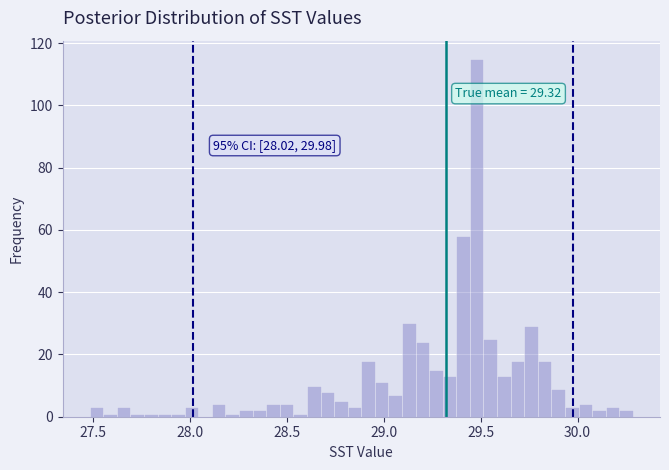

Read against the x-axis, roughly where is the centre of the tallest bar?

29.50